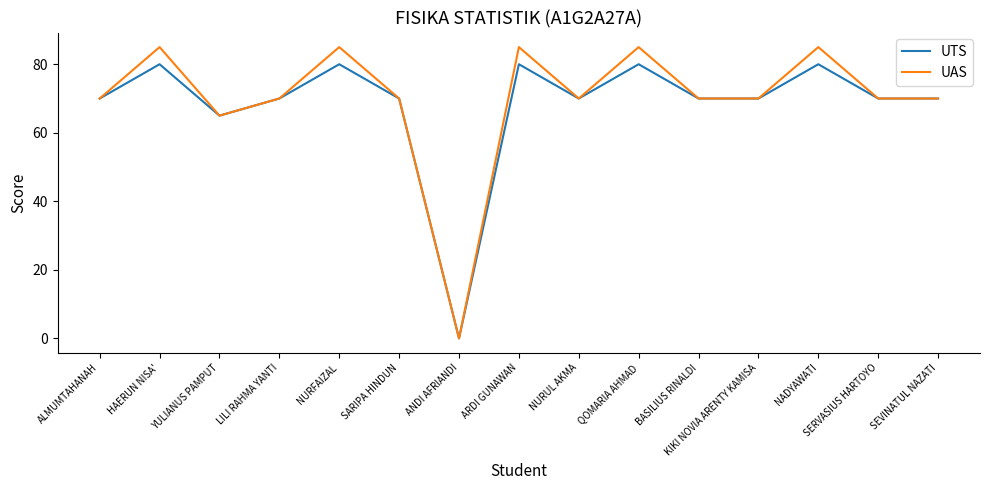

Which series has the widest spread of values?

UAS